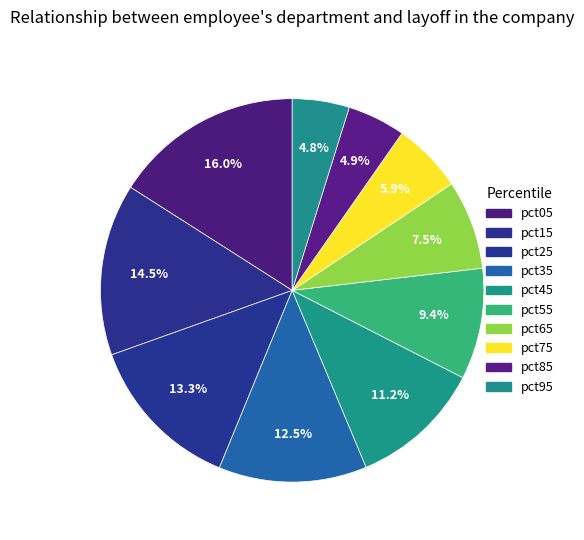

How many segments does this pie chart have?

10